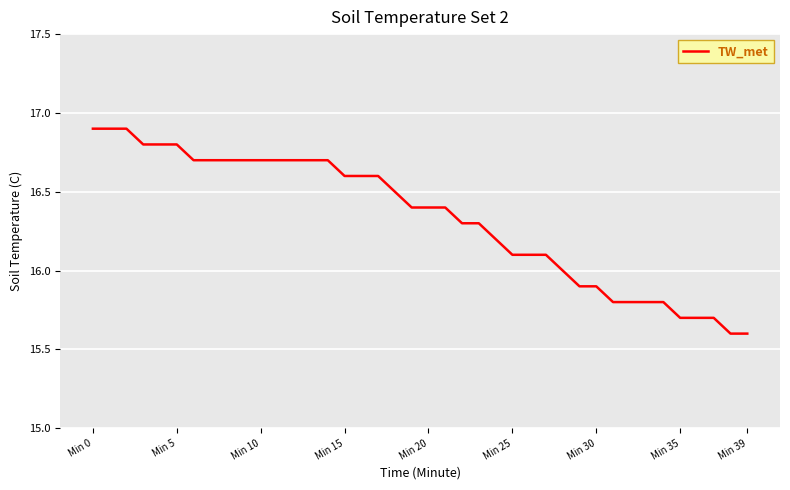

What is the sum of all values?

653.3